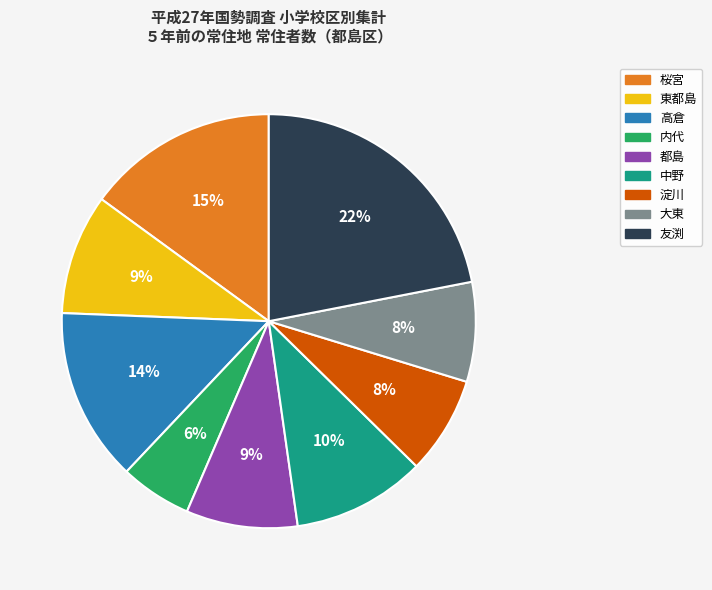

Is there any slice that represents more than half of the pie?

No